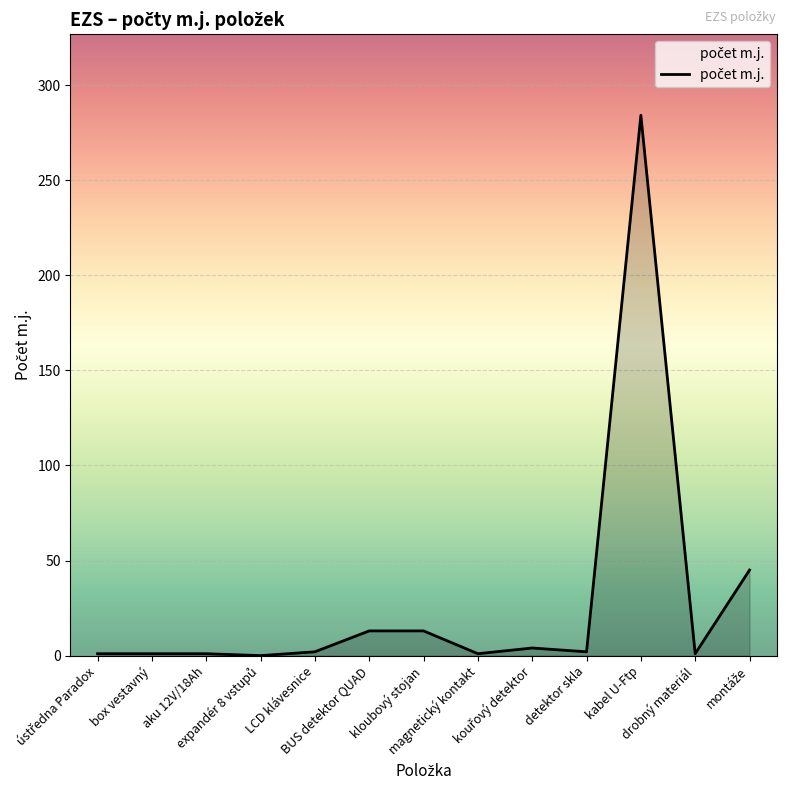

What is the greatest value displayed?

284.2